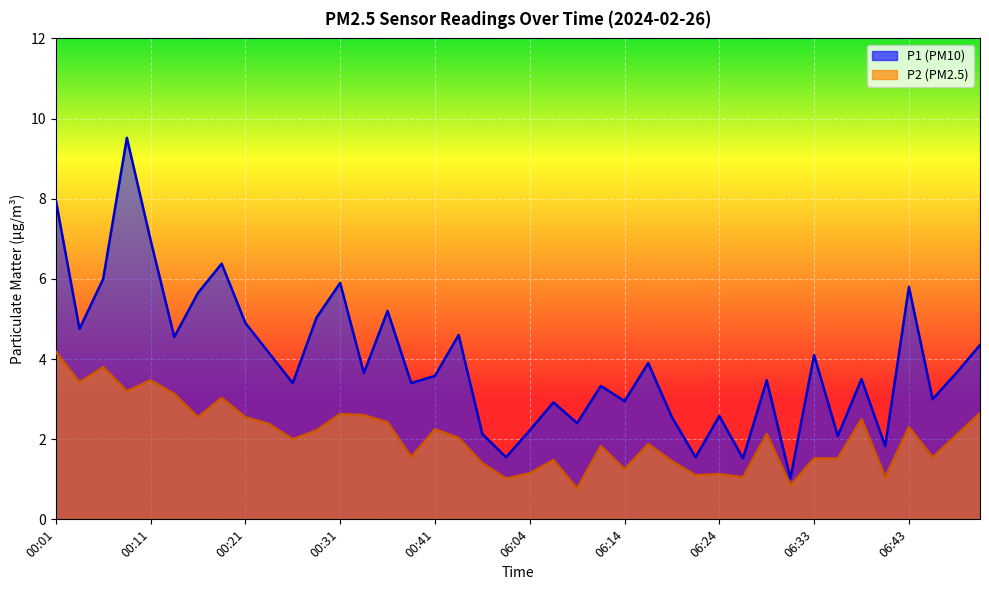

How many categories are shown in the chart?

40